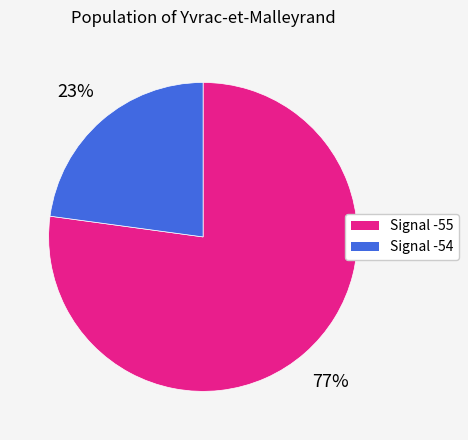

Which category has the smallest portion of the pie?

Signal -54